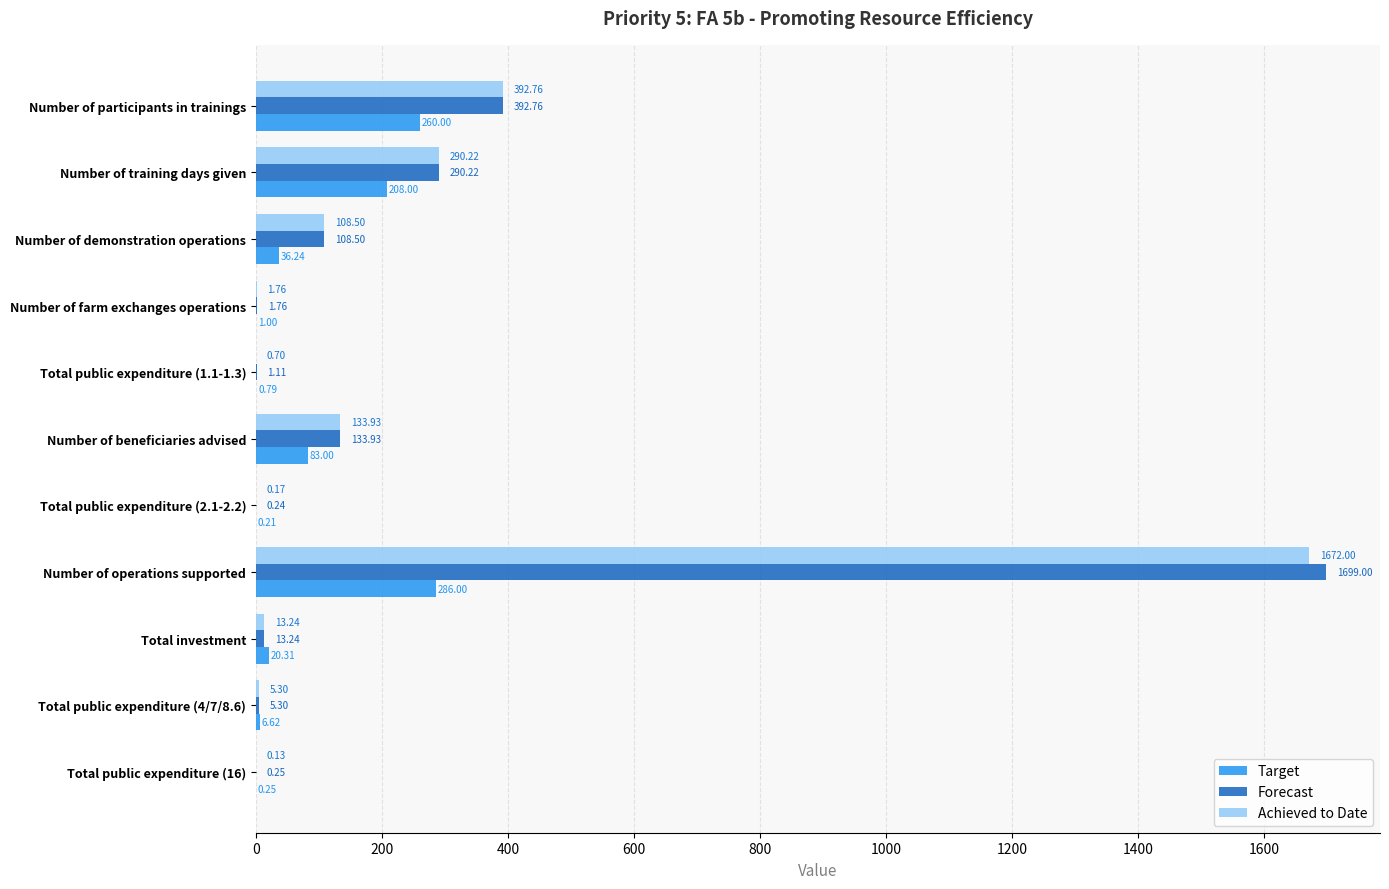

Between Total investment and Total public expenditure (16), which series saw the biggest shift?

Target